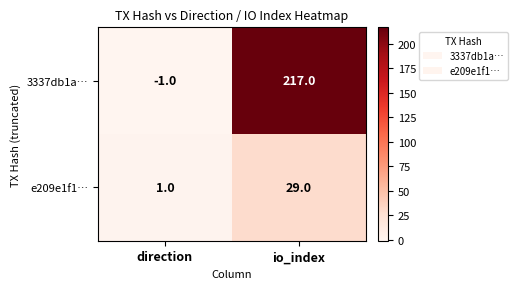

What is the average value of the e209e1f1… series?

15